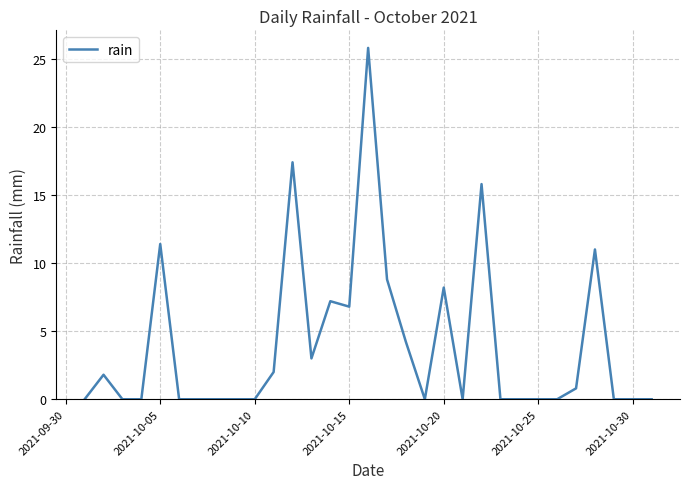

What is the maximum value shown in the chart?

25.8